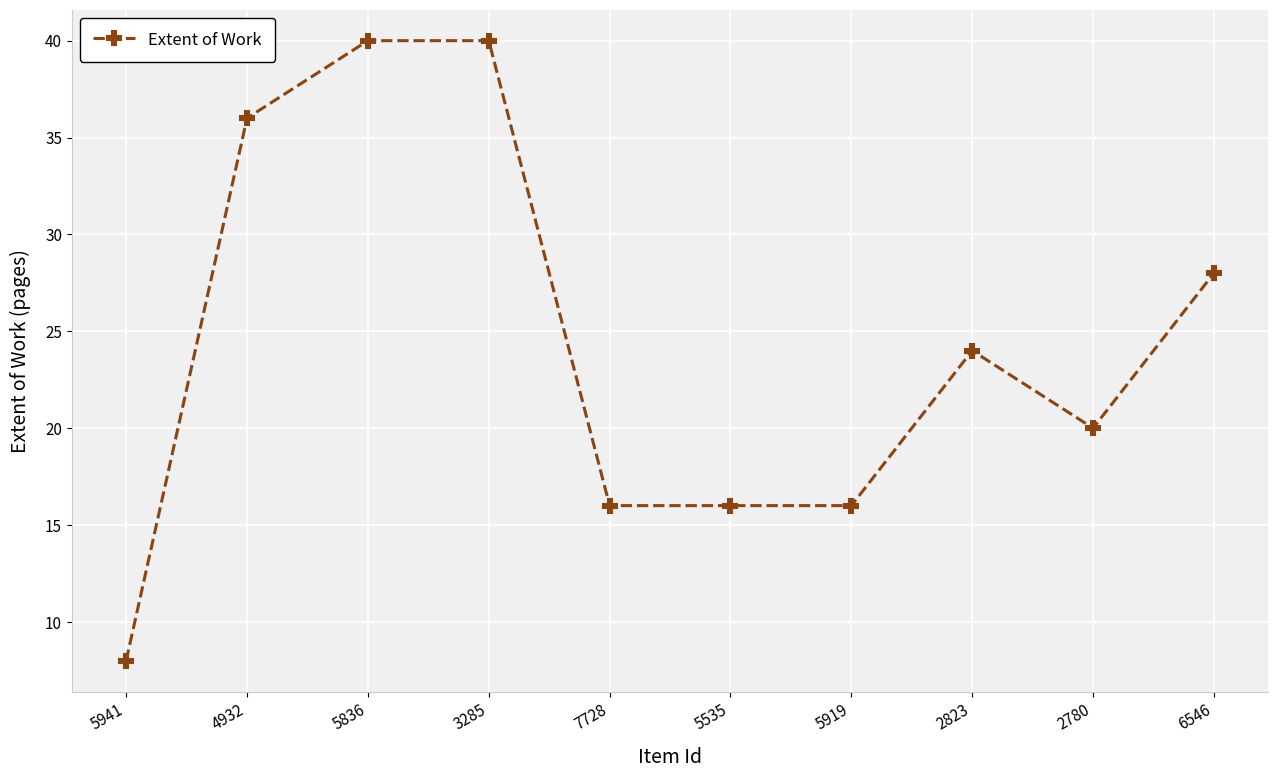

Between 5941 and 2823, which is larger?

2823